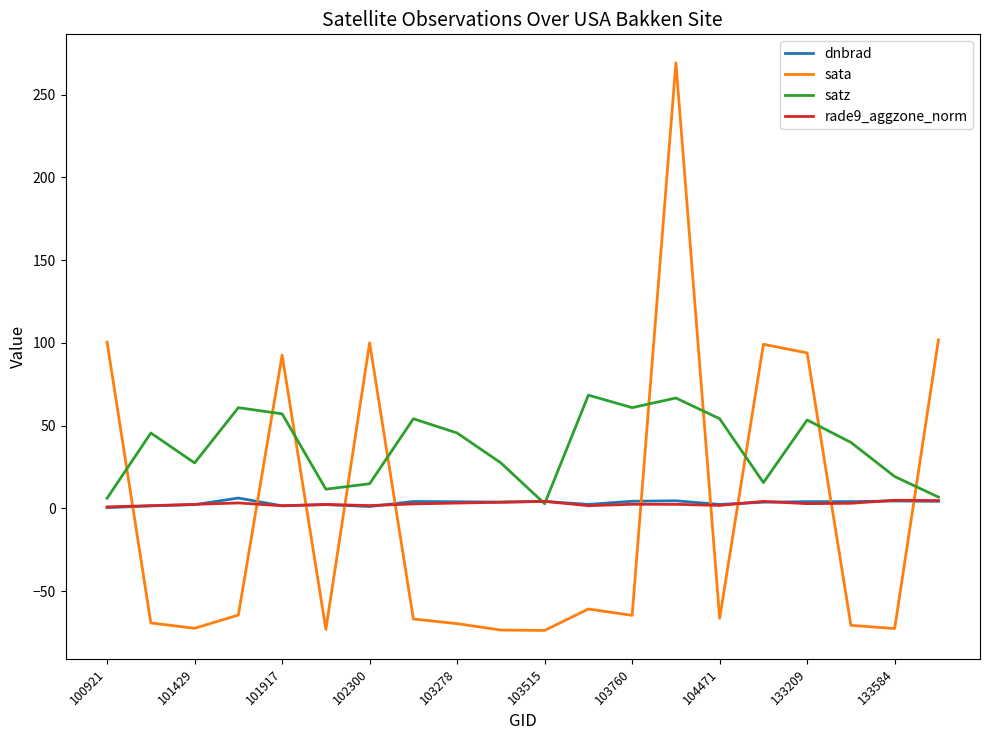

Which series has the widest spread of values?

sata